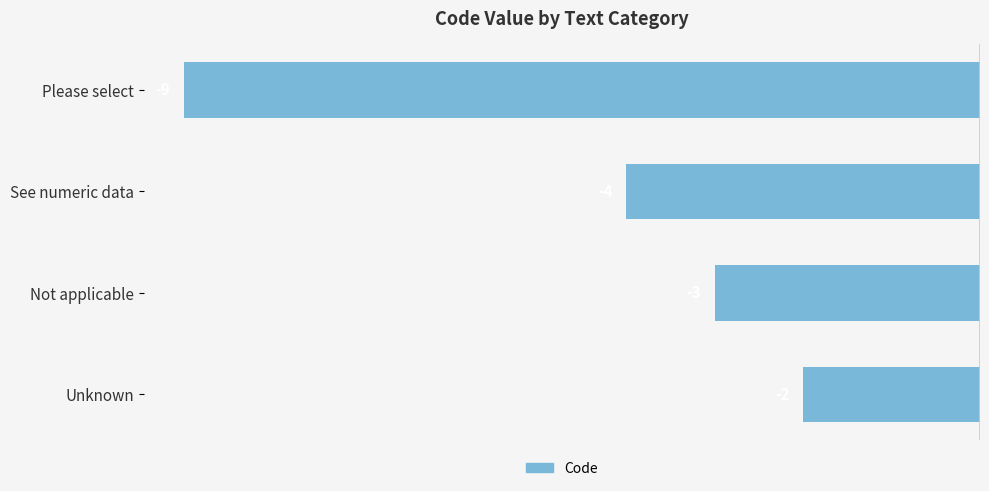

What is the sum of all values?

-18